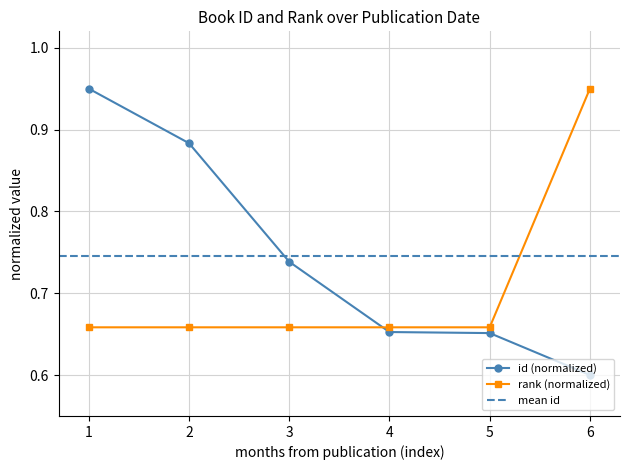

True or false: id (normalized) has more than 2 points higher than both neighbors.

False